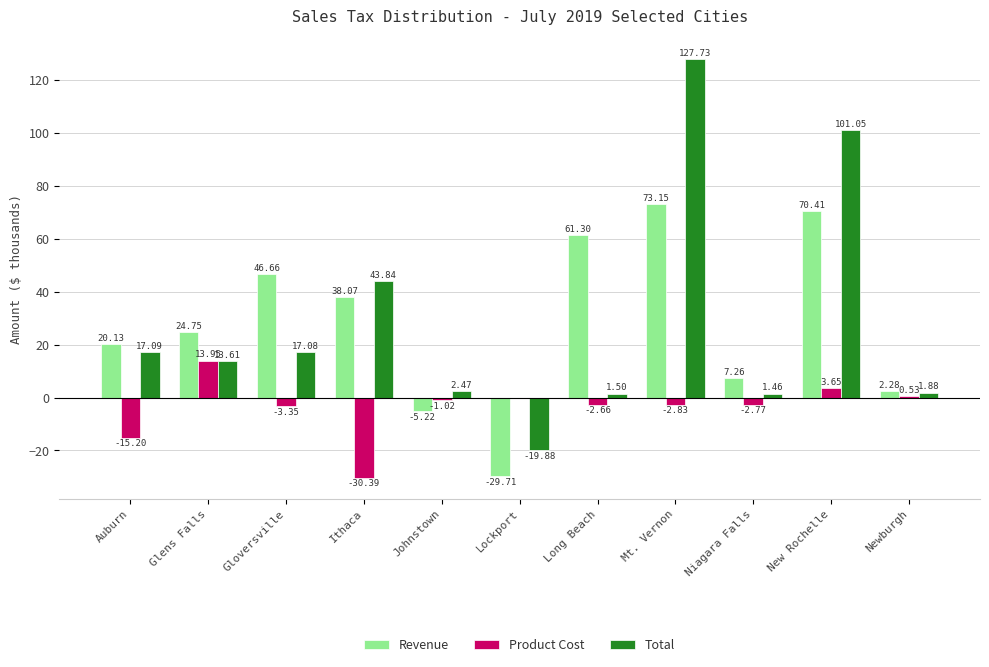

Between Gloversville and New Rochelle, which series saw the biggest shift?

Total